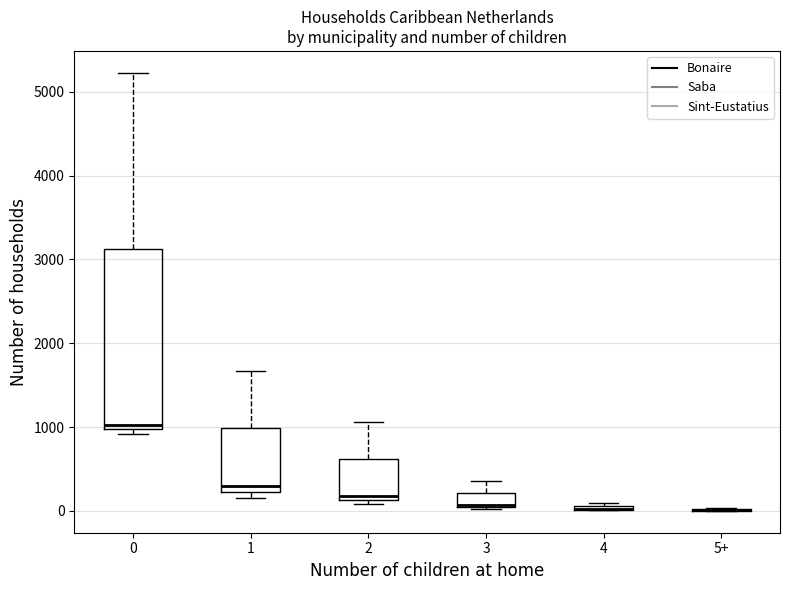

Where is the lower edge of the box for 1 on the y-axis? The values are not printed on the chart, so give them approximately, as read against the axis.

200